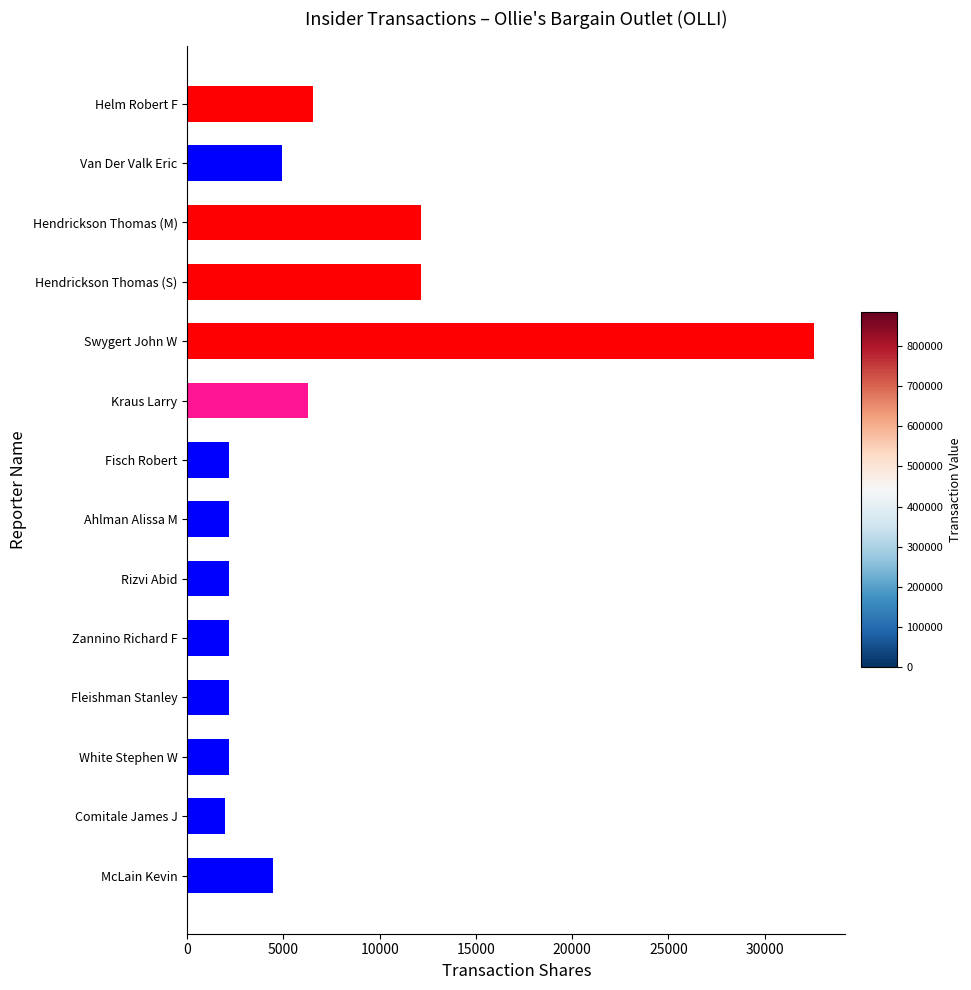

What is the difference between the second highest and second lowest values?

10000